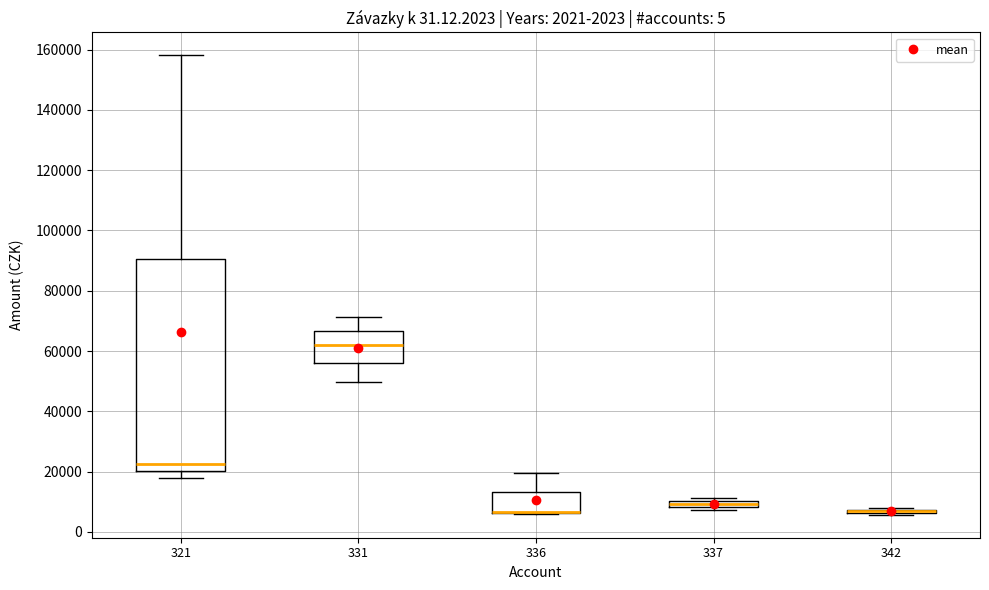

Comparing the boxes themselves (not the whiskers), which one is the tallest?

321